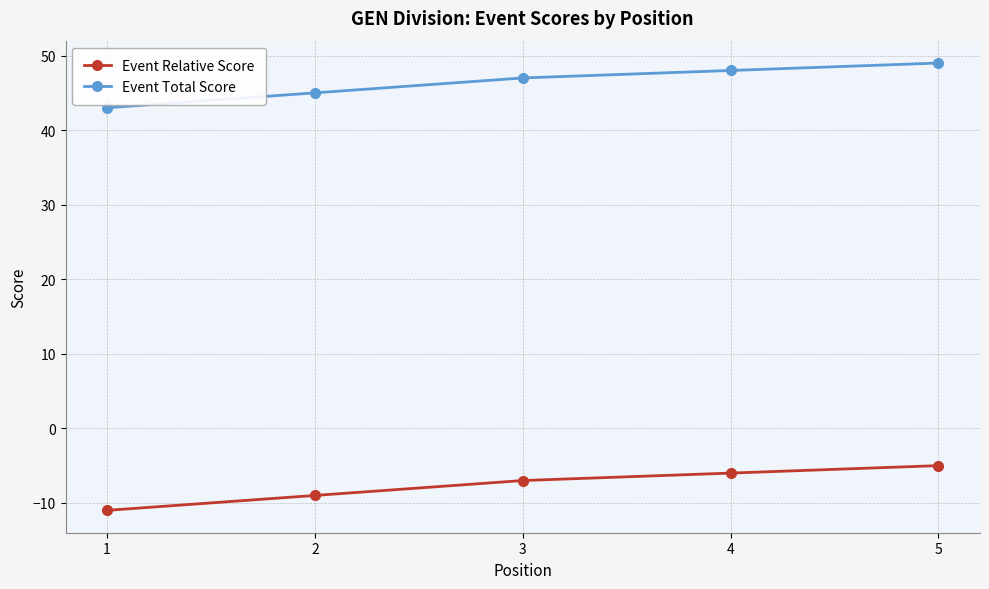

Which series has the largest total across all categories?

Event Total Score